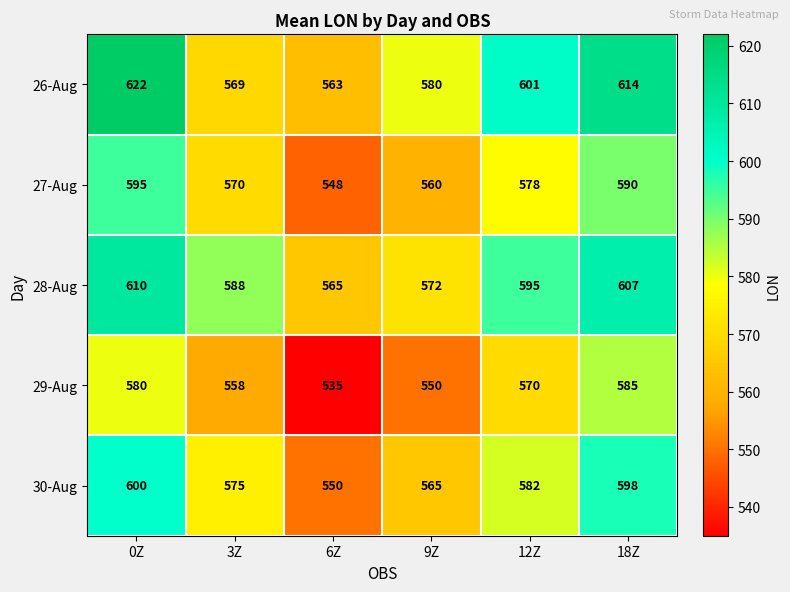

What is the sum of the 27-Aug values at 9Z and 18Z?

1150